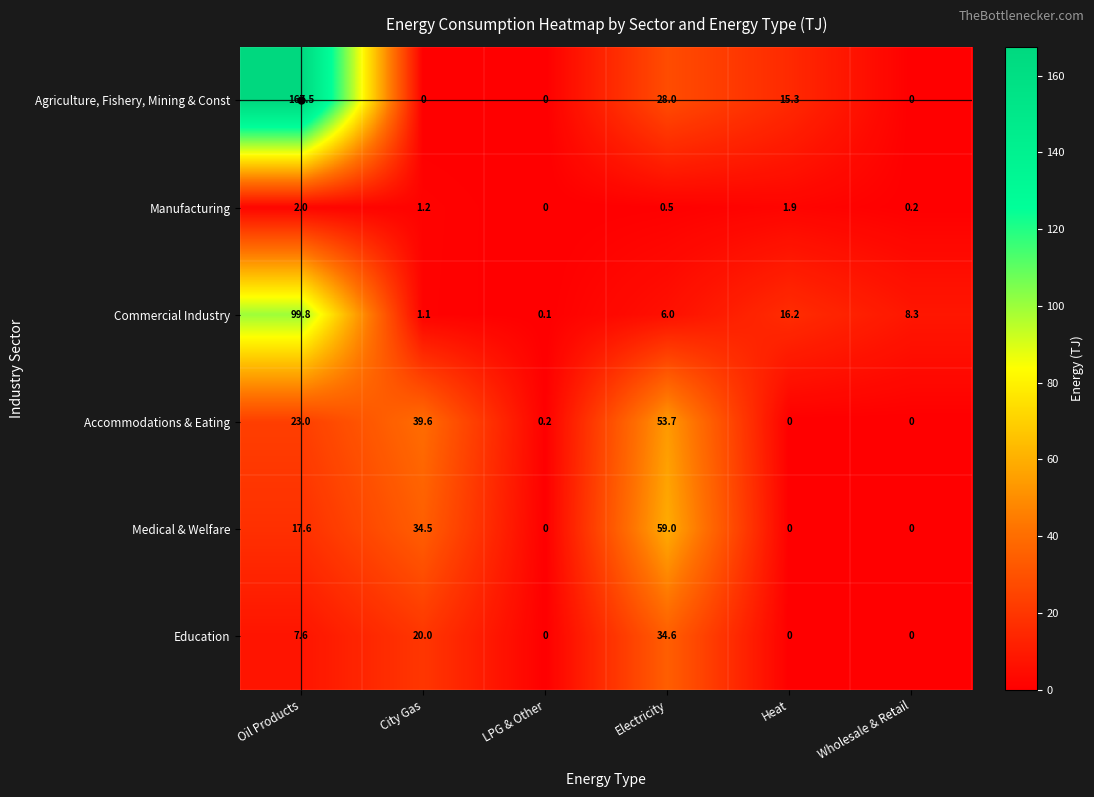

Which series changed the most between LPG & Other and Heat?

Commercial Industry